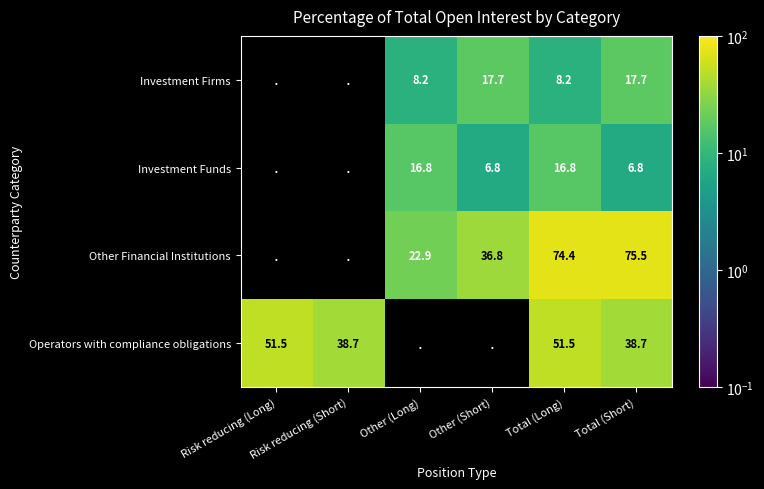

Is the value of Investment Funds at Total (Short) greater than the value of Other Financial Institutions at Other (Short)?

No